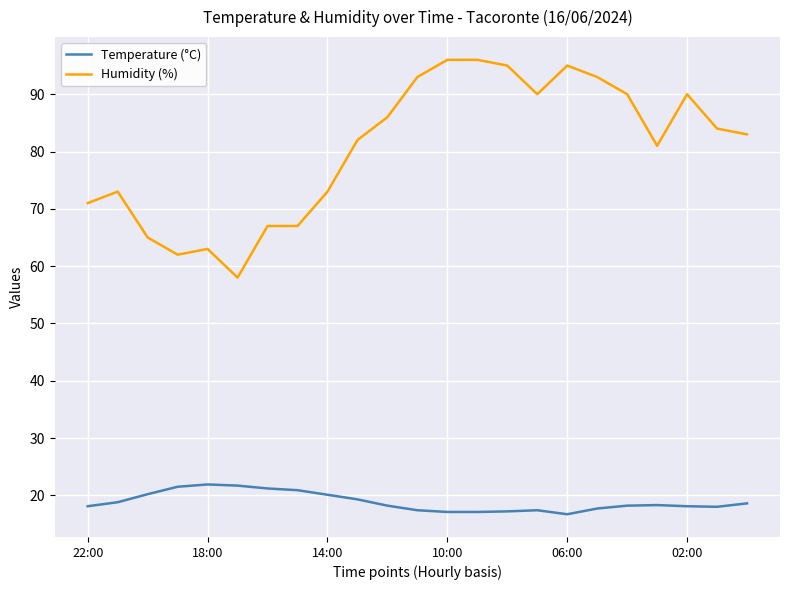

How many lines are shown in the chart?

2